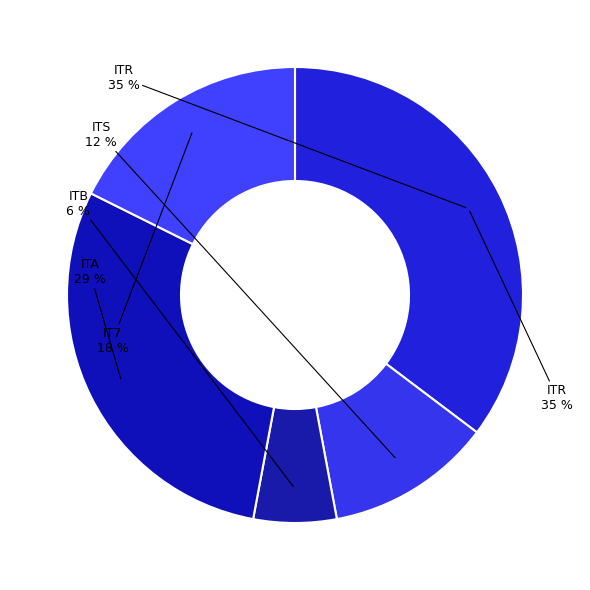

How many segments does this pie chart have?

5